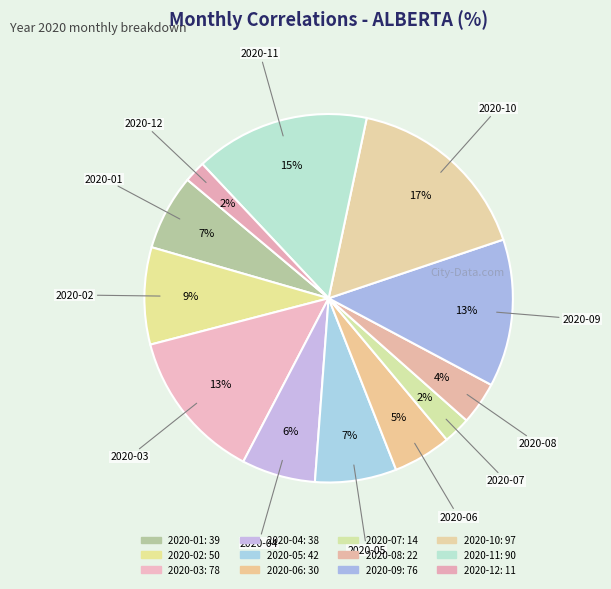

Does 2020-10 represent more than half of the total?

No